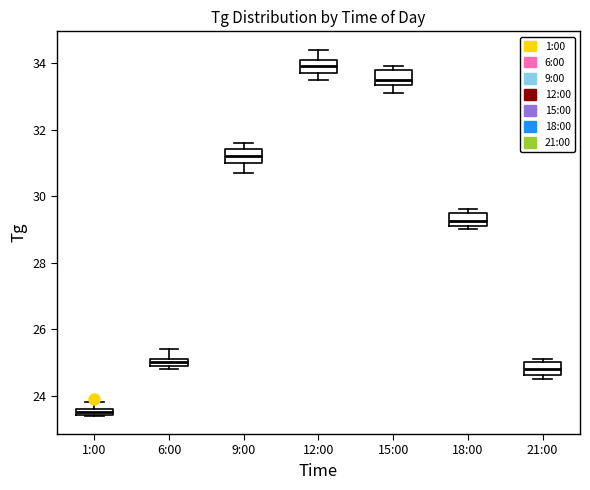

Where does the upper whisker of the box for 12:00 end on the y-axis? The values are not printed on the chart, so give them approximately, as read against the axis.

34.4